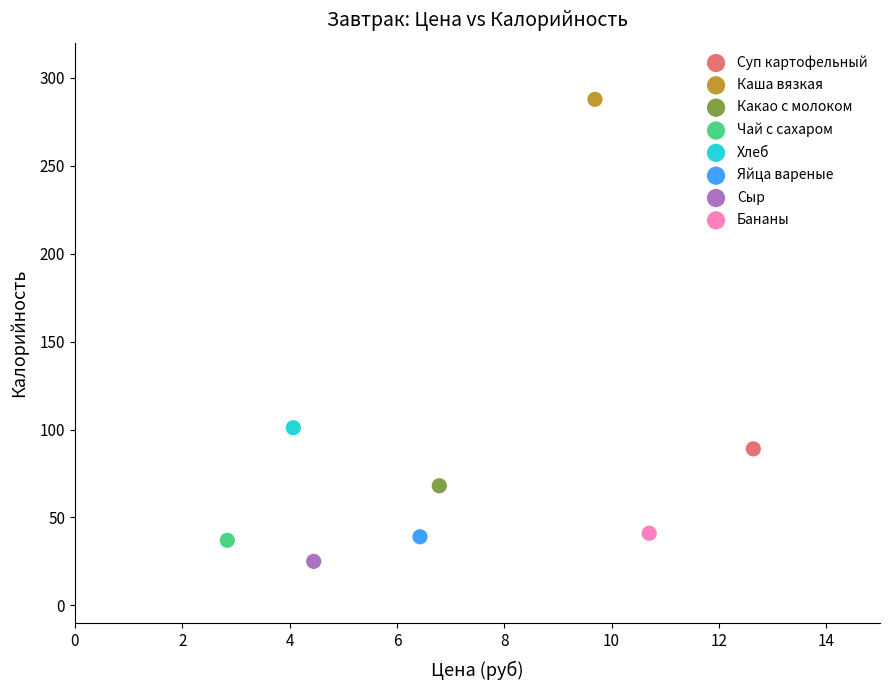

Which series reaches the minimum Y coordinate?

Сыр